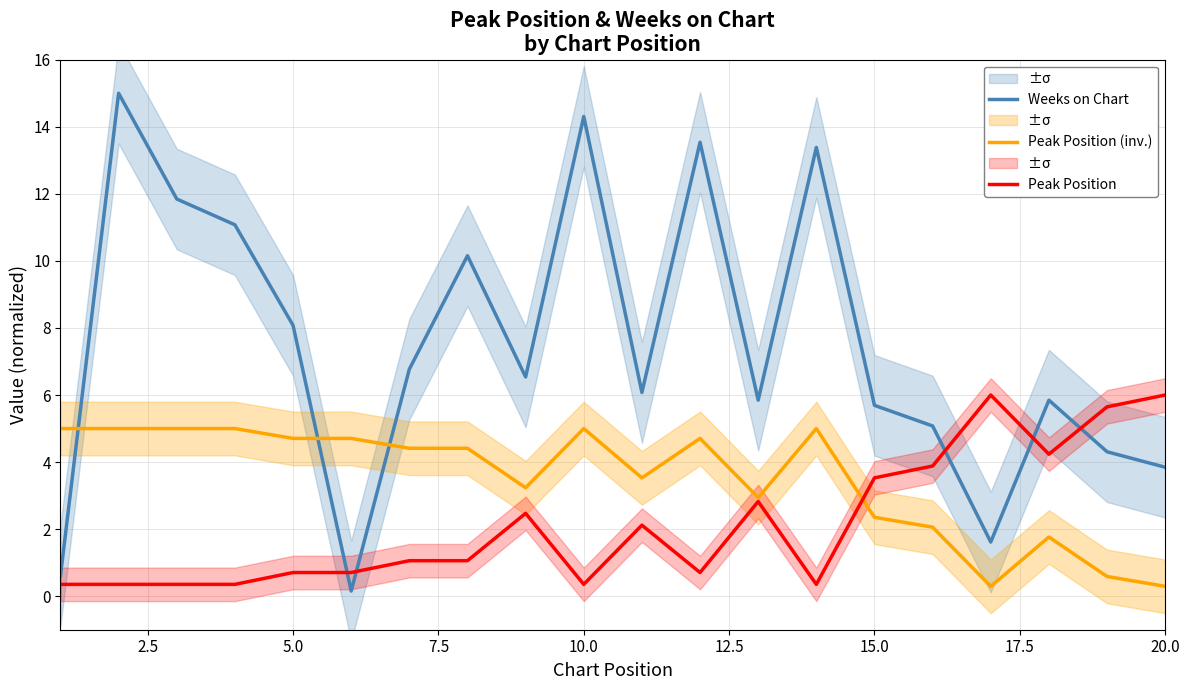

Rank the series by their maximum value, from highest to lowest.

Weeks on Chart, Peak Position, Peak Position (inv.)